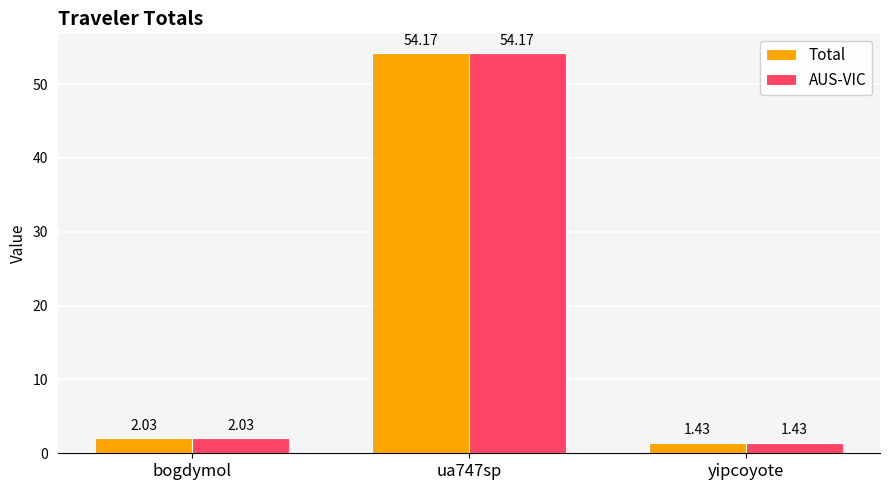

At which category is the sum across all series the highest?

ua747sp